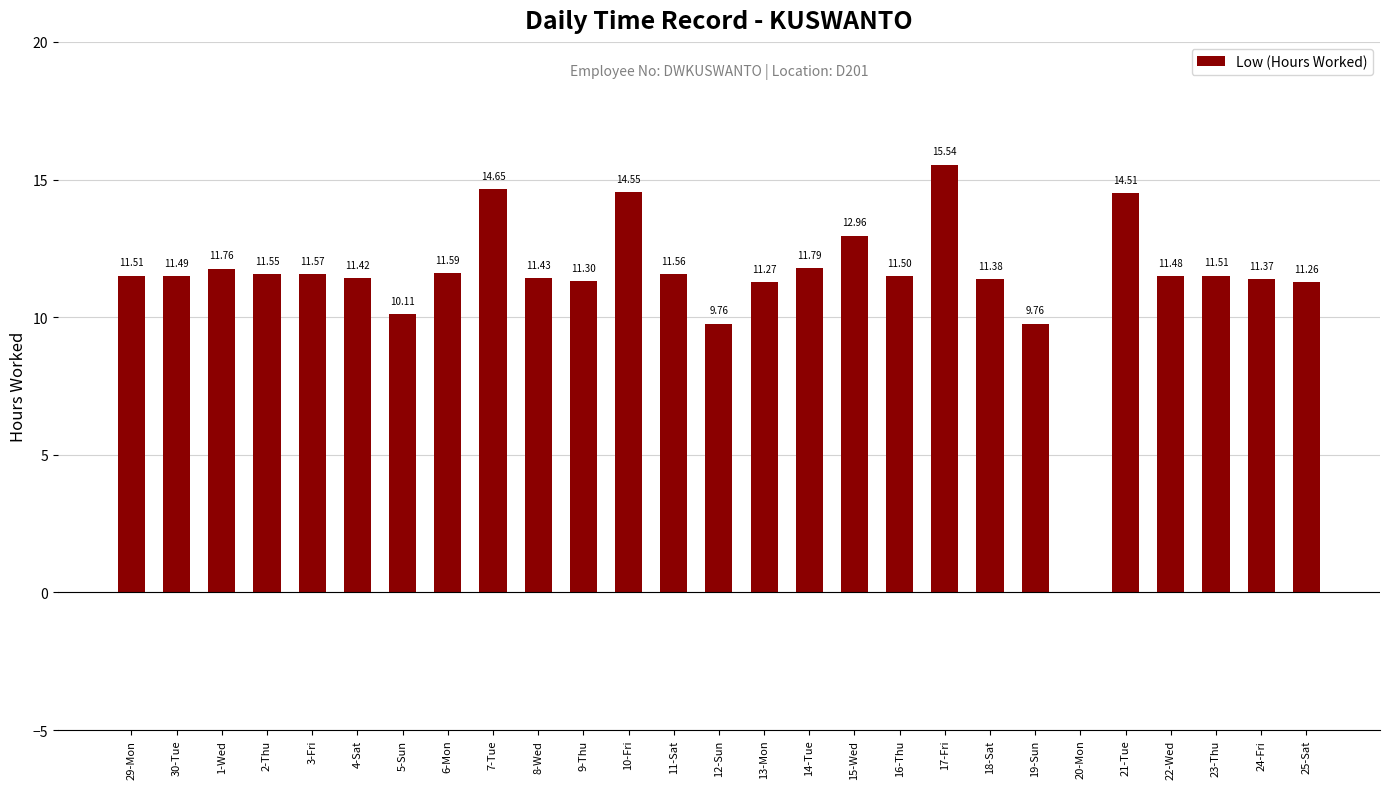

Approximately how many times larger is the value at 11-Sat compared to 1-Wed?

1.0